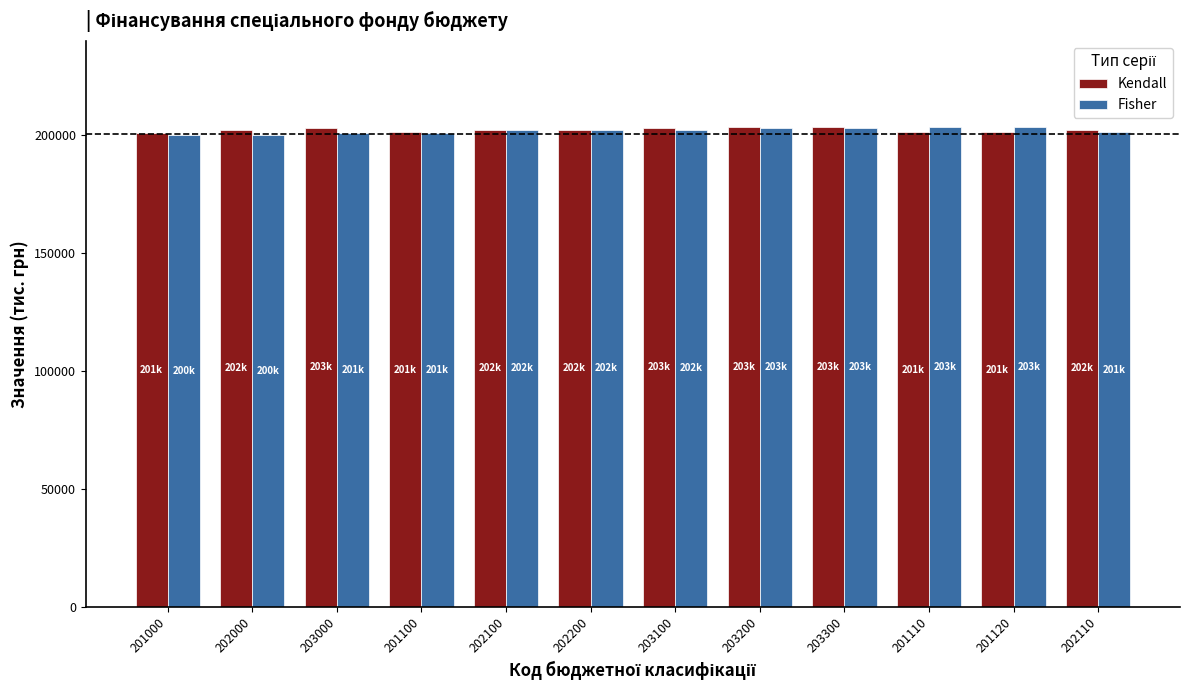

The Fisher series shows 261152 at 201000. True or false?

False